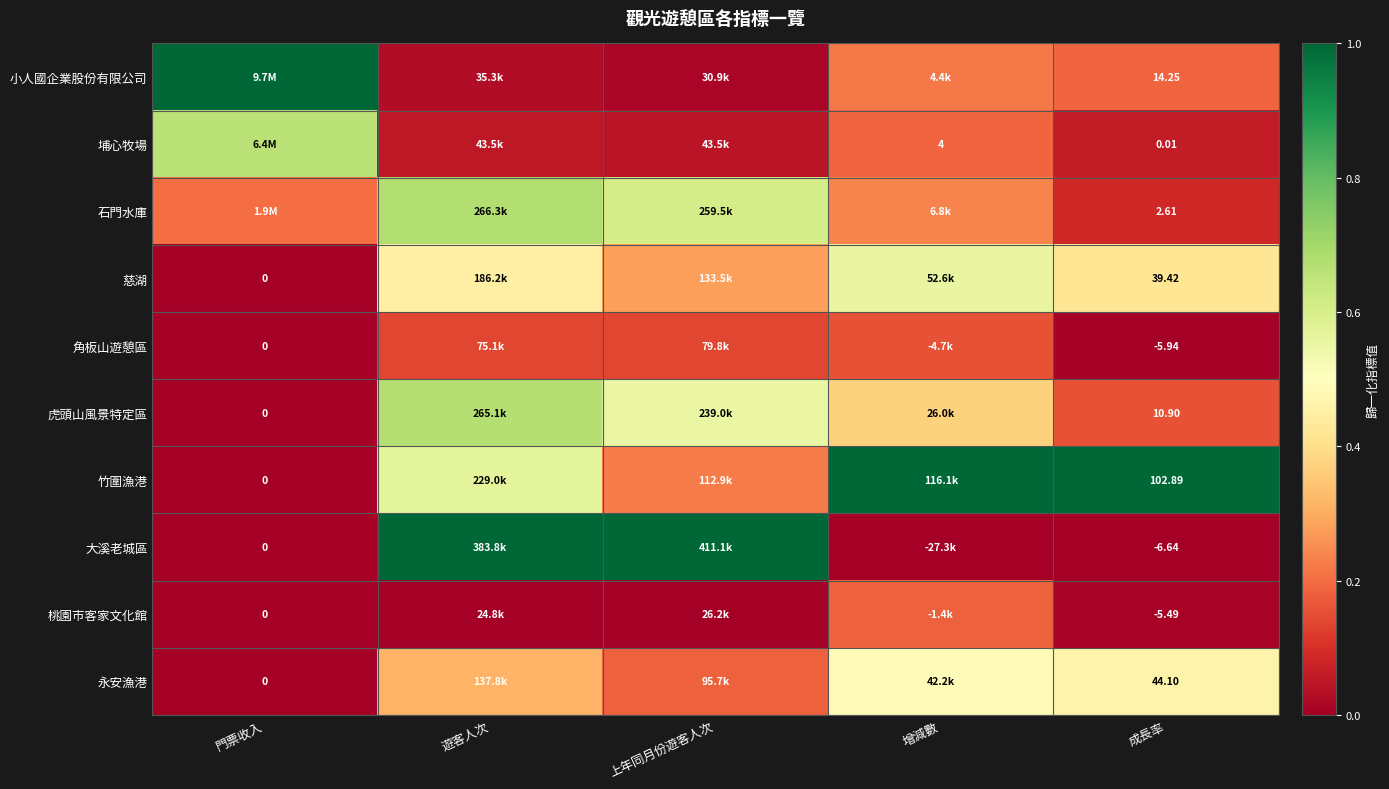

Rank the series at 成長率 from lowest to highest value.

大溪老城區, 角板山遊憩區, 桃園市客家文化館, 埔心牧場, 石門水庫, 虎頭山風景特定區, 小人國企業股份有限公司, 慈湖, 永安漁港, 竹圍漁港